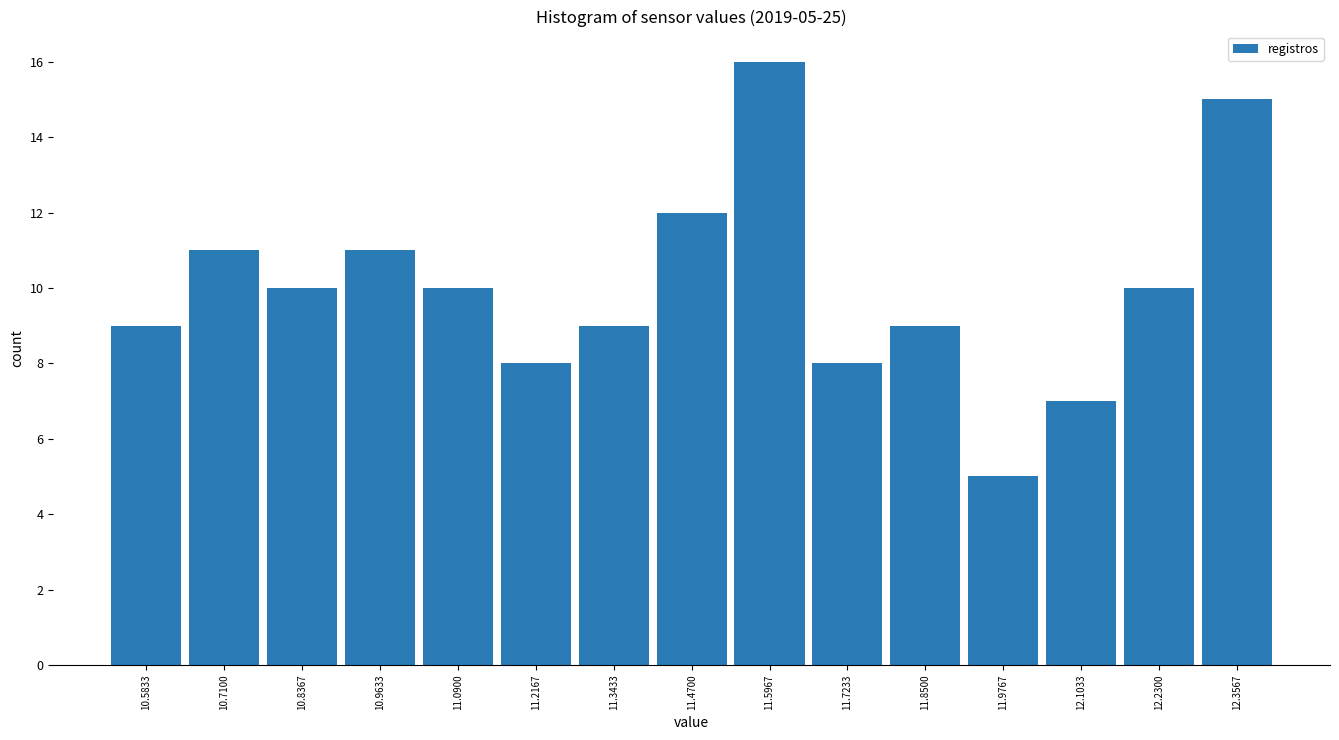

Which range on the x-axis has the tallest bar?

11.54 to 11.66